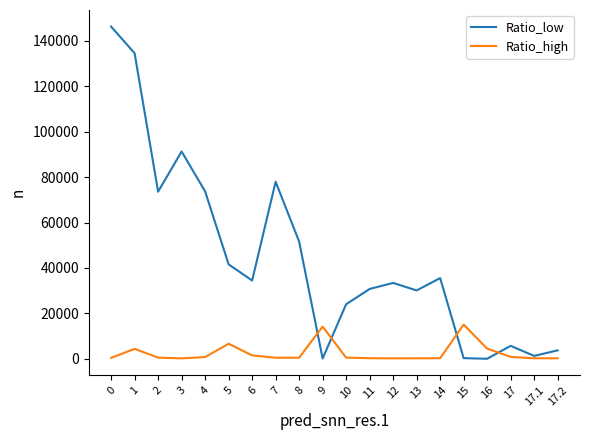

Where is the first local minimum for Ratio_low?

2